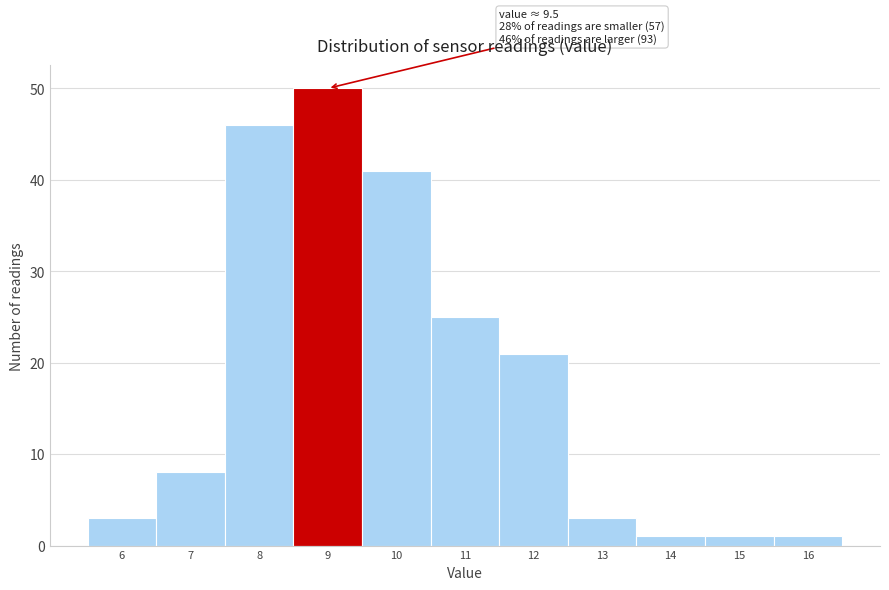

Reading right to left, what are all the values shown in this chart?

16=1	15=1	14=1	13=3	12=21	11=25	10=41	9=50	8=46	7=8	6=3